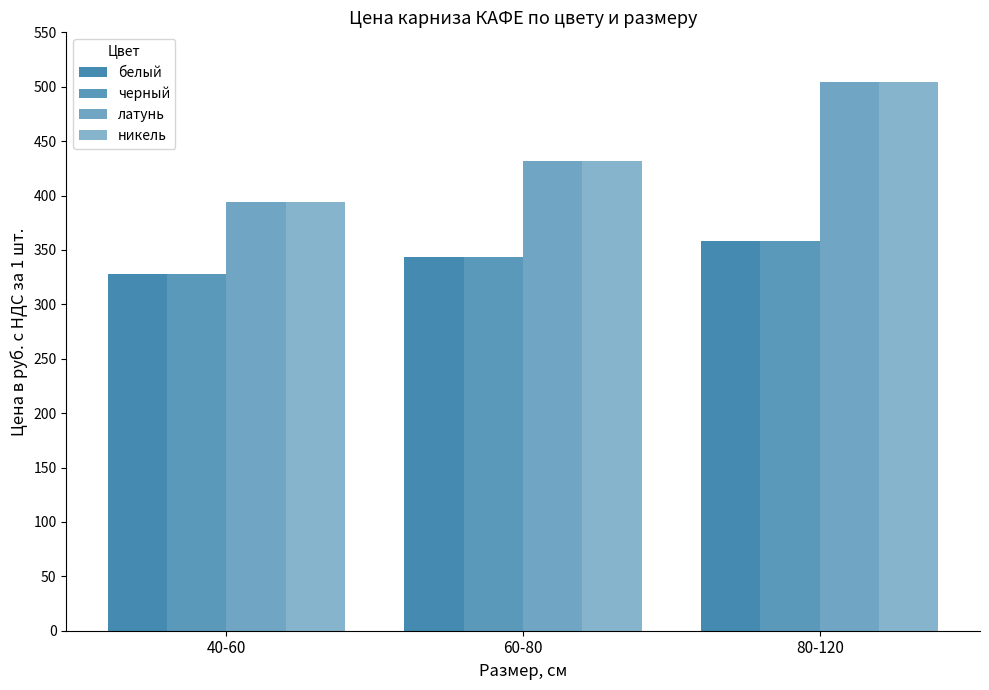

How many data points does each series have?

3